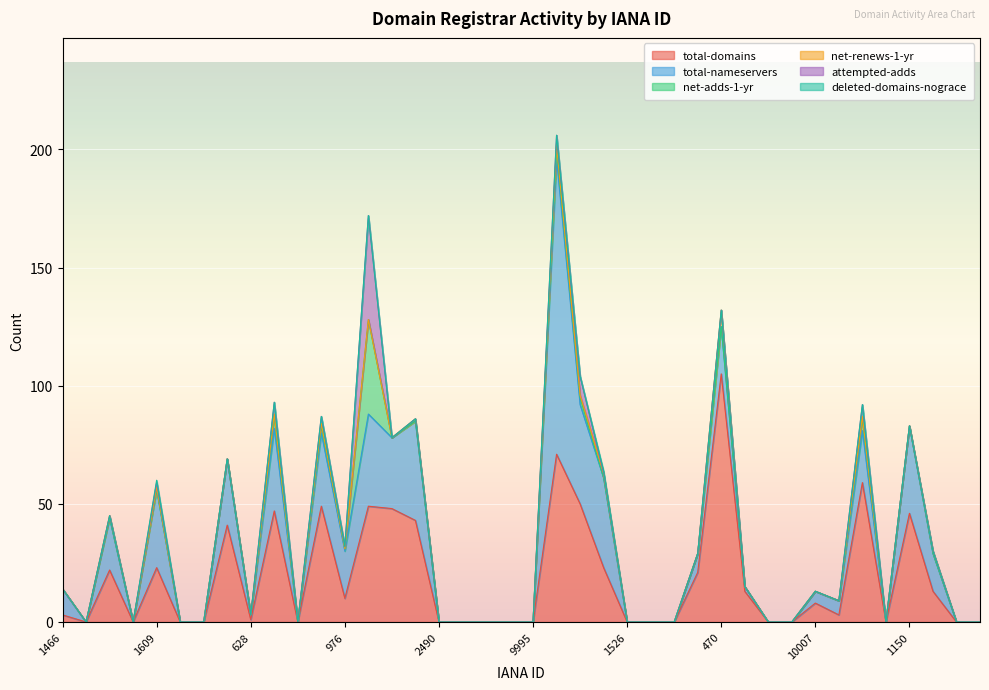

True or false: net-renews-1-yr and attempted-adds cross at least once.

True